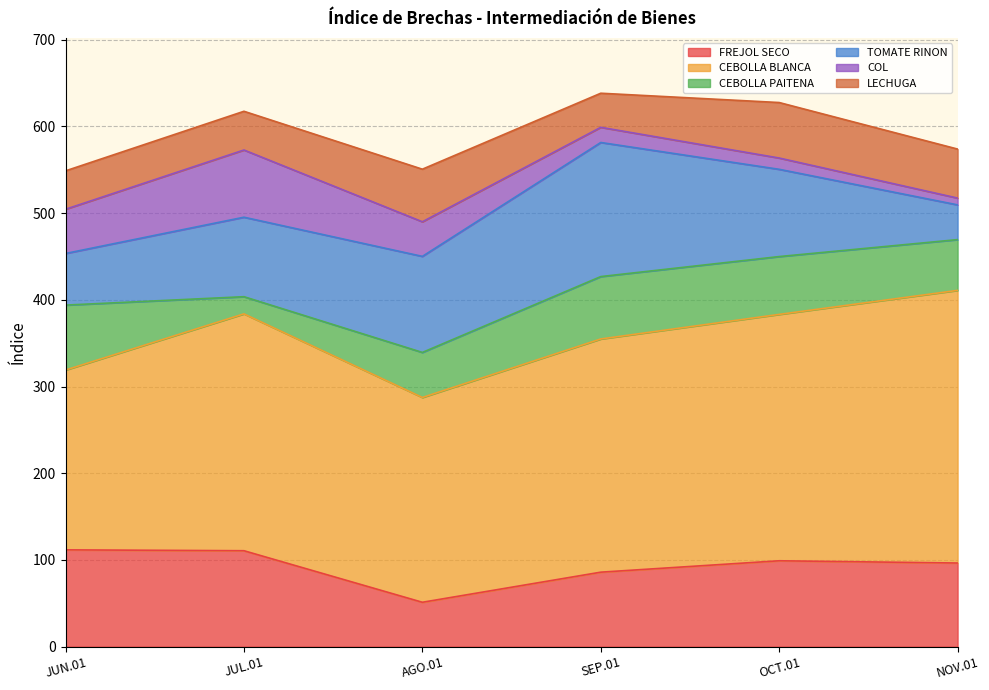

What is the value of the CEBOLLA PAITENA point at the 3rd from the left?

52.0